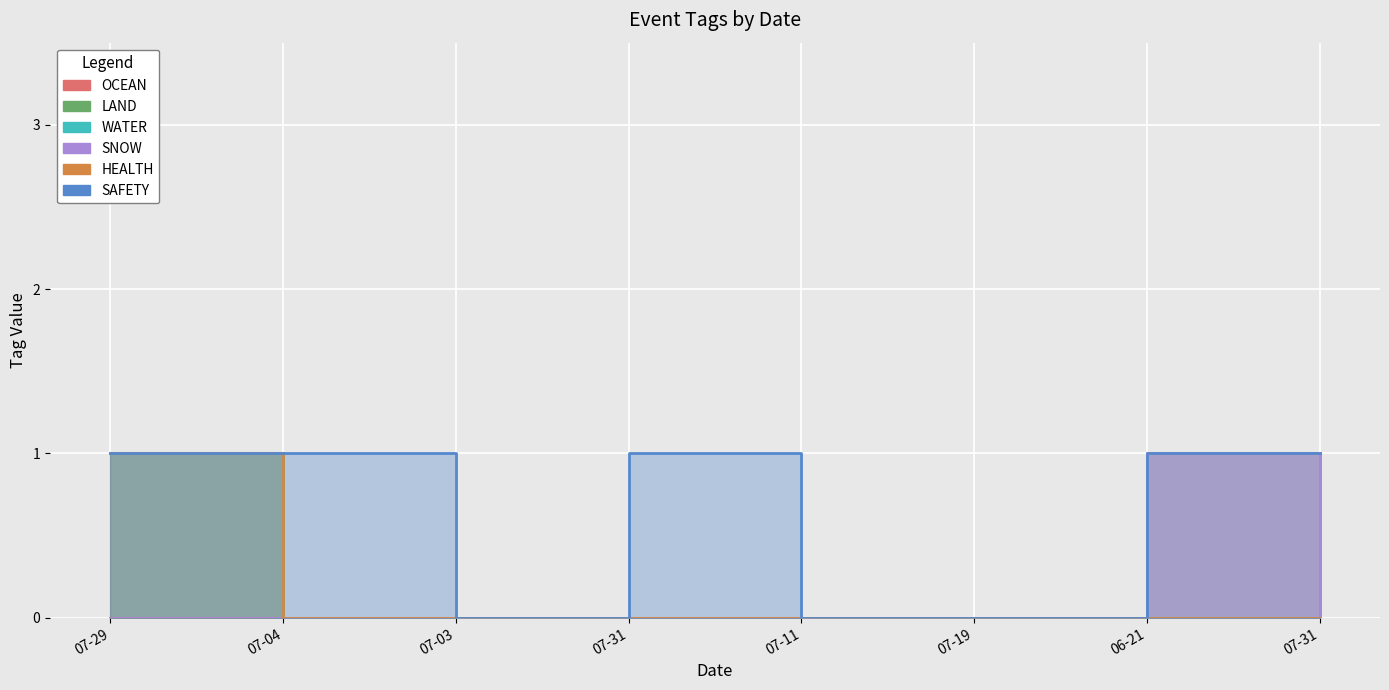

What is the label of the 4th point from the left?

07-31